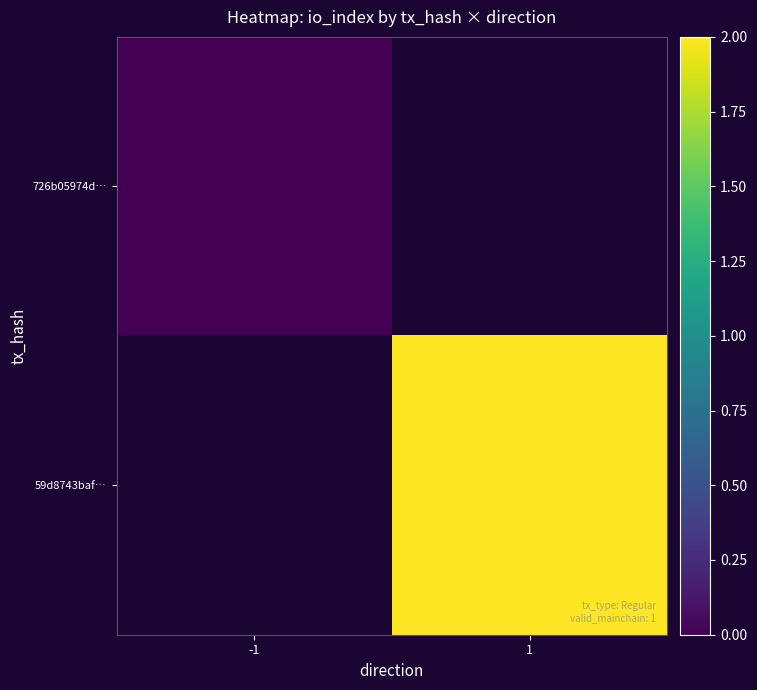

How many distinct data groups are displayed?

2